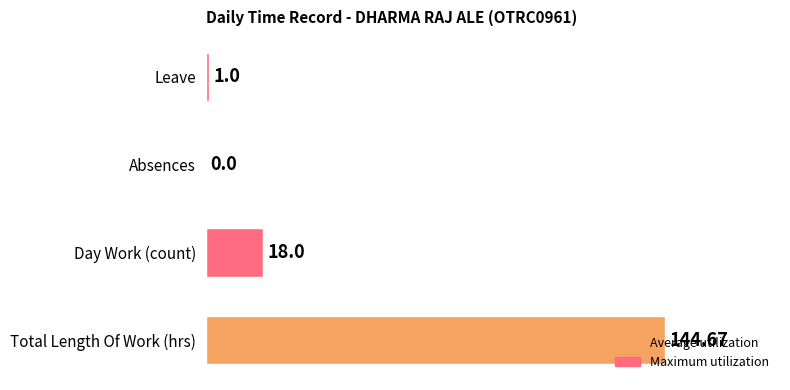

At which category does the chart reach its peak across all series?

Total Length Of Work (hrs)